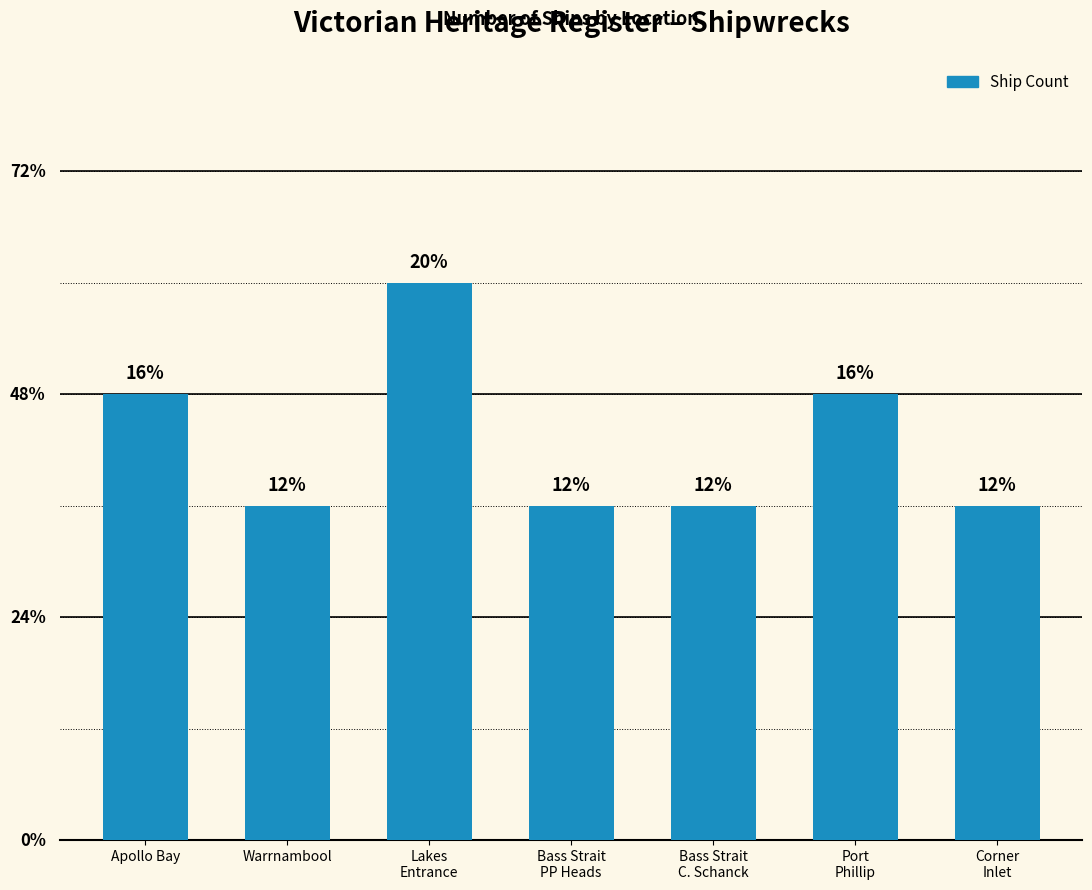

What is the difference between the second highest and second lowest values?

1